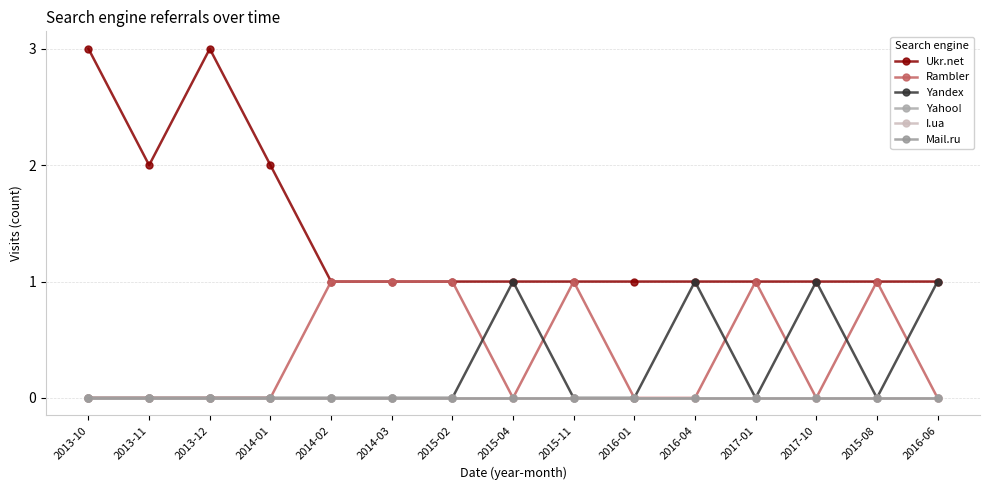

What position from the left is 2014-01?

4